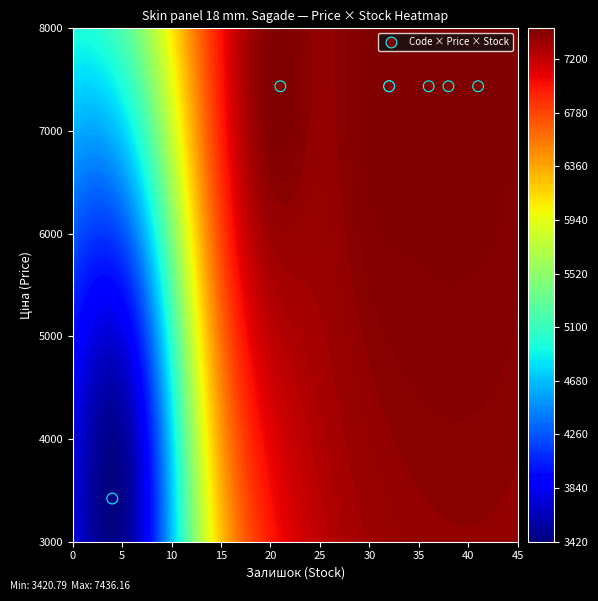

What is the maximum value shown in the chart?

7436.2